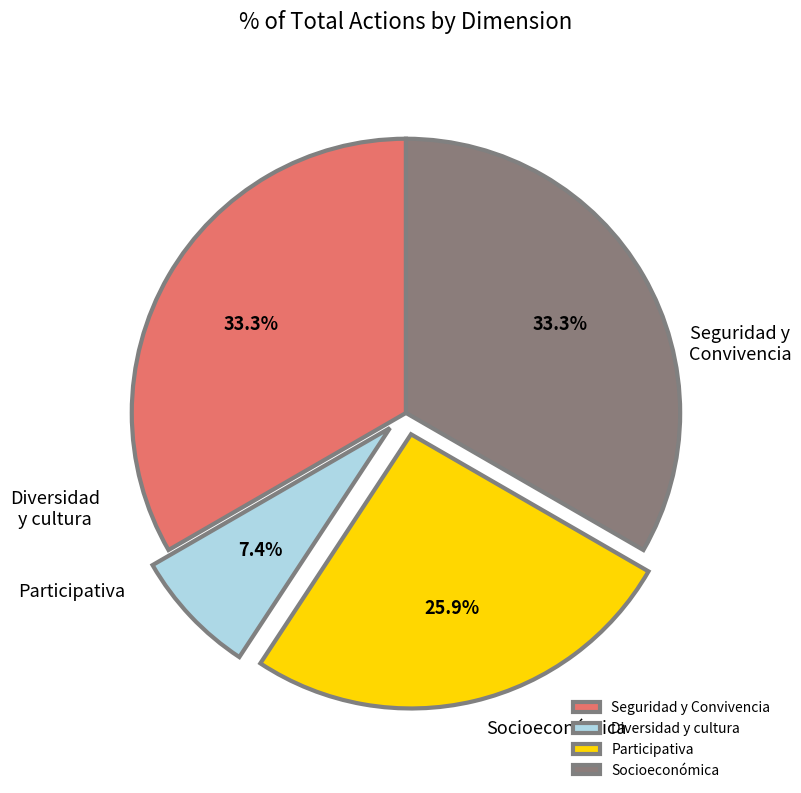

How many slices are in this pie chart?

4